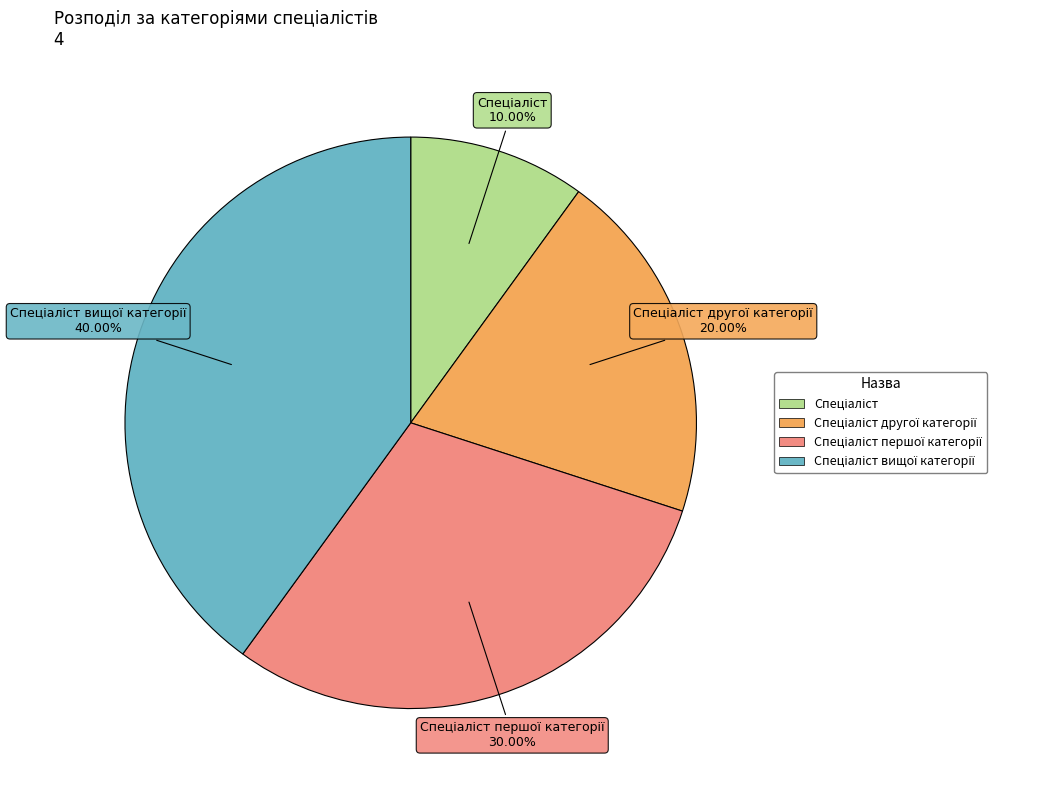

How many segments does this pie chart have?

4